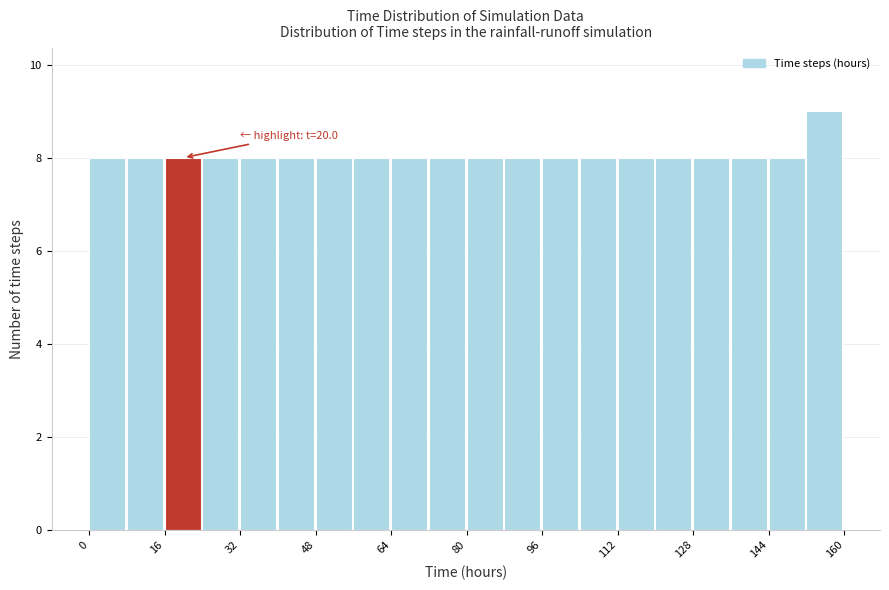

Which range on the x-axis has the tallest bar?

152 to 160